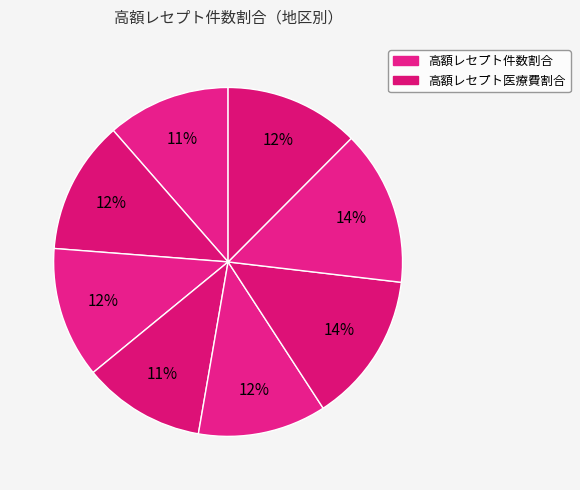

How many slices are in this pie chart?

8